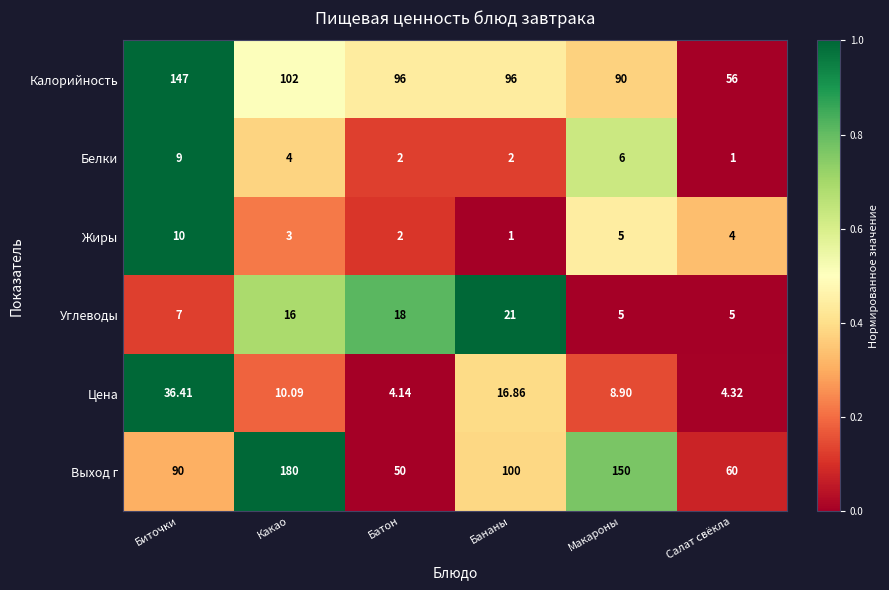

Which series has the largest total across all categories?

Выход г